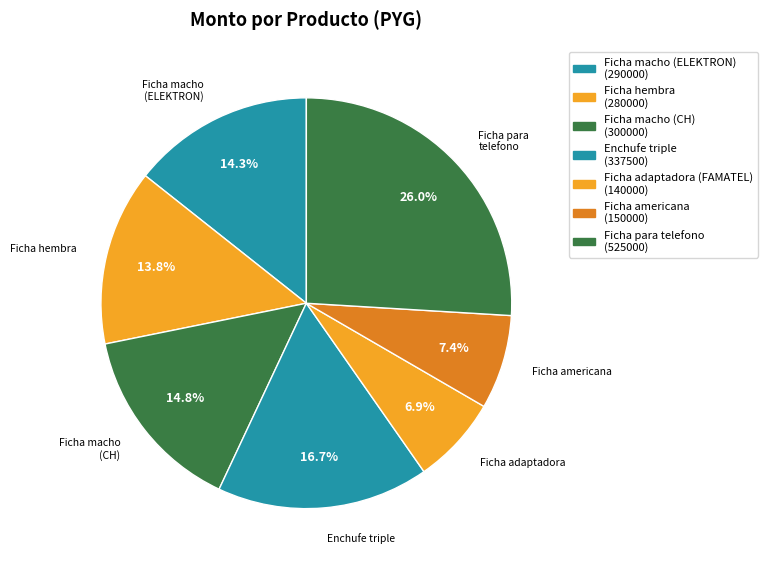

How many slices are in this pie chart?

7